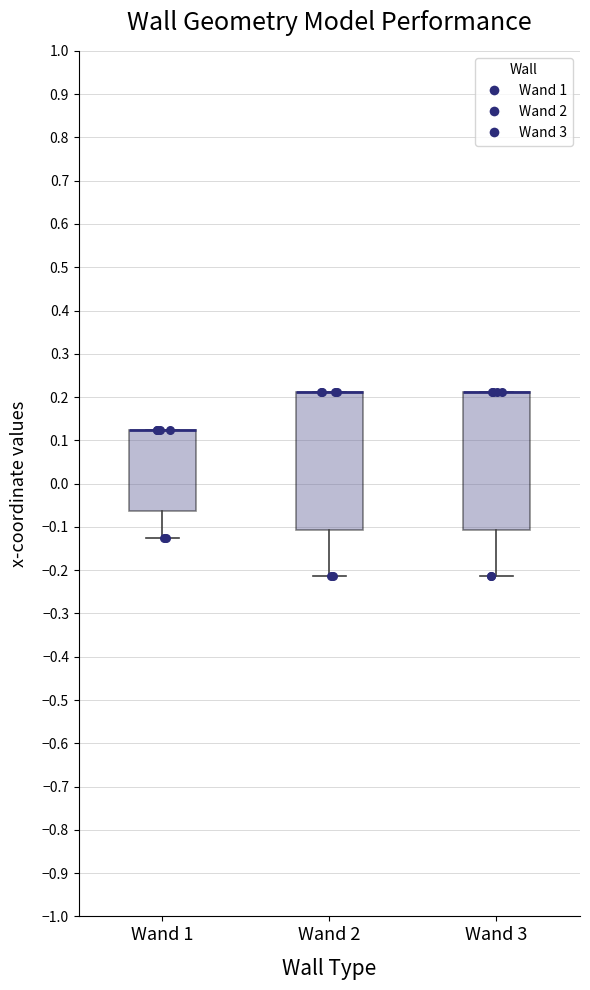

Reading left to right, transcribe this box plot: for each box, give where its median line is, the range the box spans, and where its two whiskers end, as read against the y-axis. The values are not printed on the chart, so give them approximately, as read against the axis.

Wand 1: median 0.13 (drawn on the box's upper edge), box -0.06 to 0.13, whiskers -0.12 to 0.13
Wand 2: median 0.21 (drawn on the box's upper edge), box -0.11 to 0.21, whiskers -0.21 to 0.21
Wand 3: median 0.21 (drawn on the box's upper edge), box -0.11 to 0.21, whiskers -0.21 to 0.21